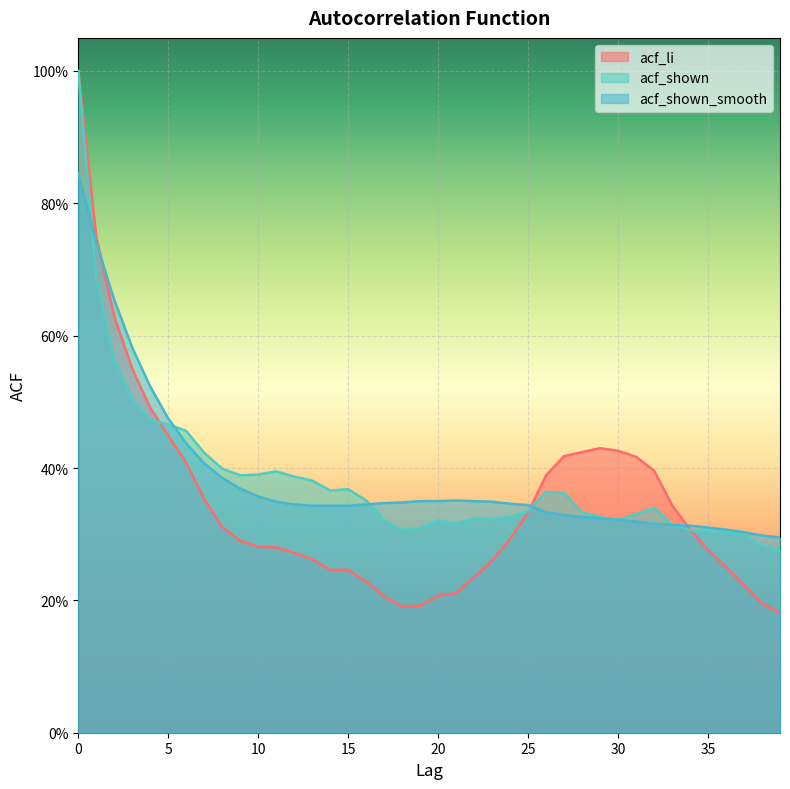

Count the number of categories in the chart.

40